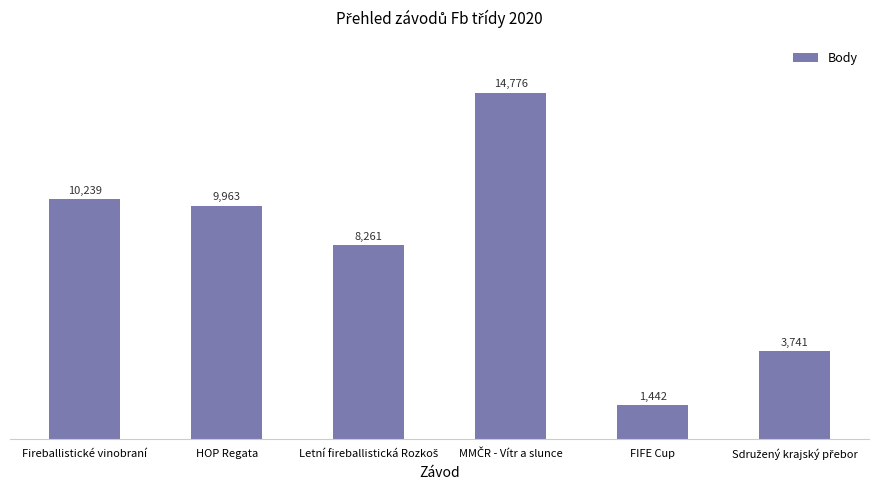

How many bars are there in total?

6